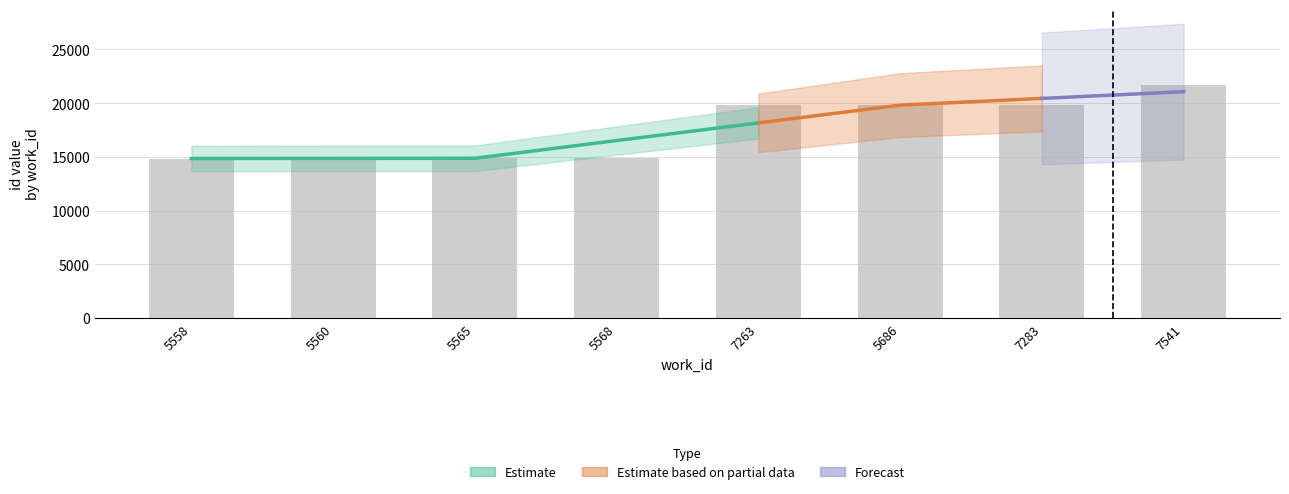

How many bars are there in total?

8